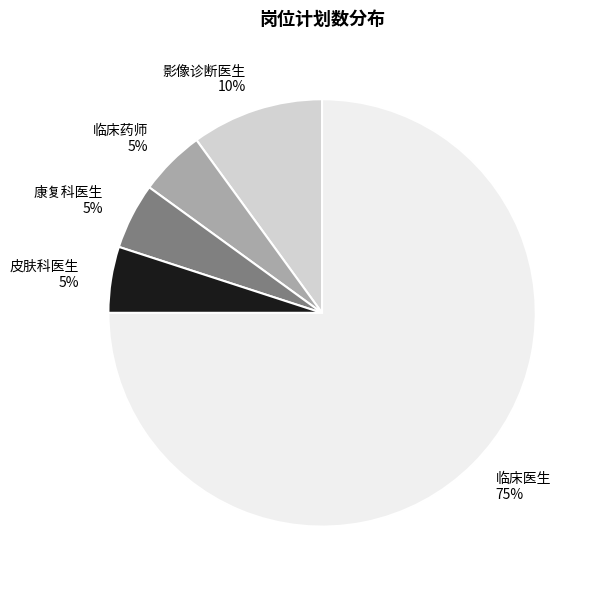

Combined, do 临床医生 and 康复科医生 account for over 50%?

Yes